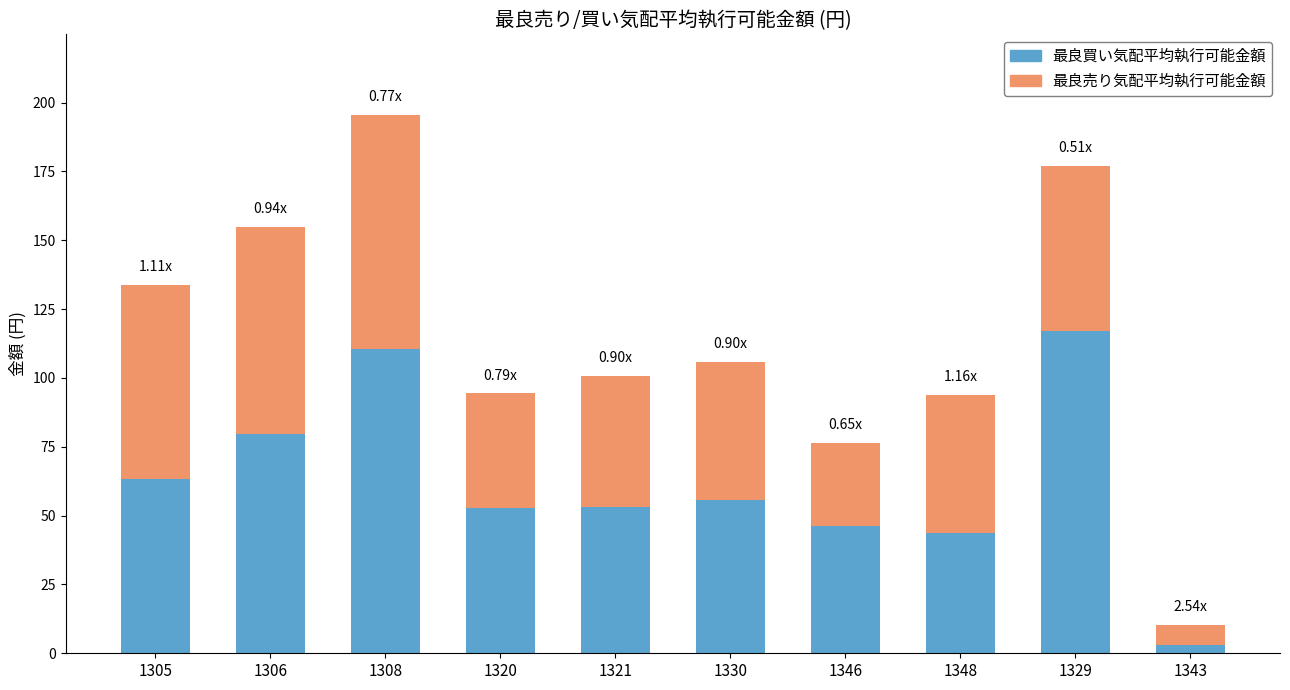

What is the difference between the 最良買い気配平均執行可能金額 values at 1346 and 1308?

64.2